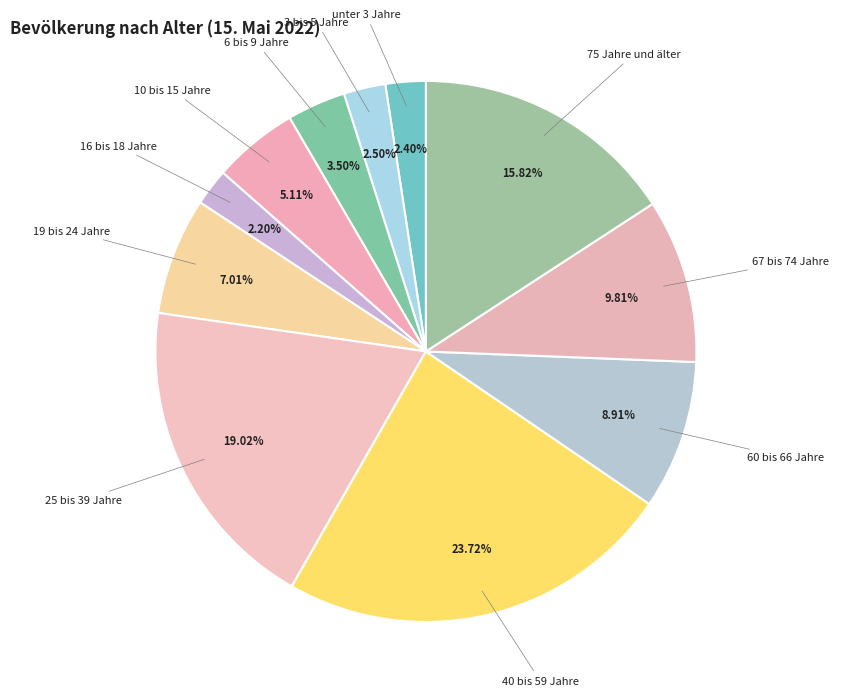

Count the number of slices in the pie.

11